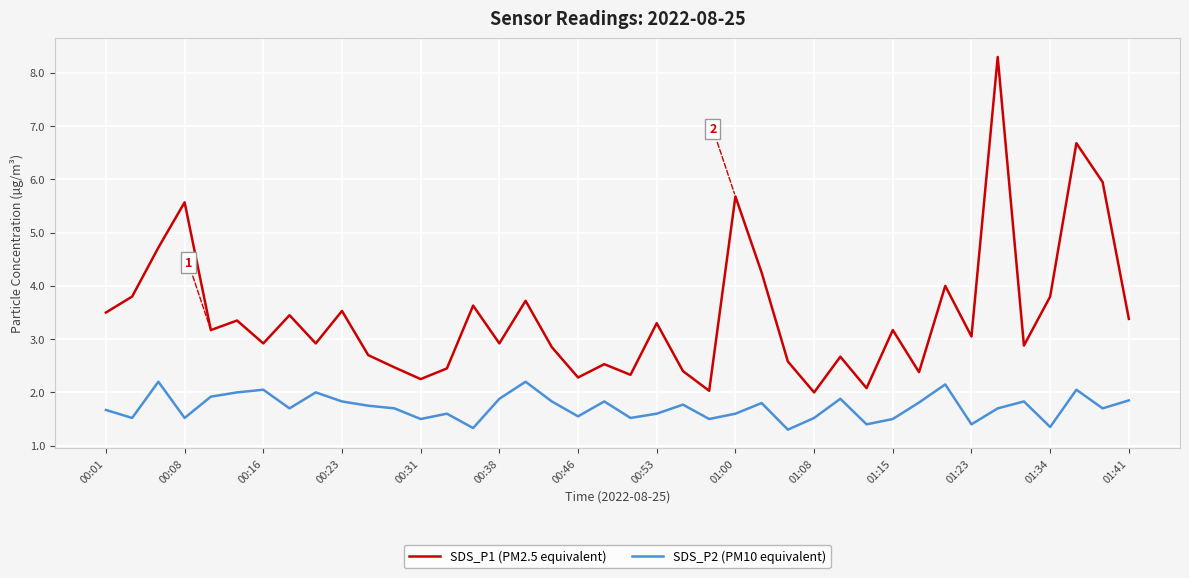

True or false: SDS_P2 (PM10 equivalent) and SDS_P1 (PM2.5 equivalent) intersect in this chart.

False